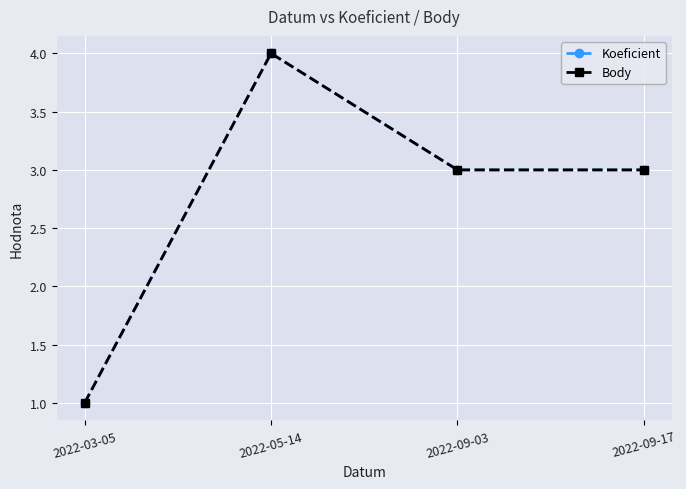

True or false: Body has more than 2 interior local peaks.

False